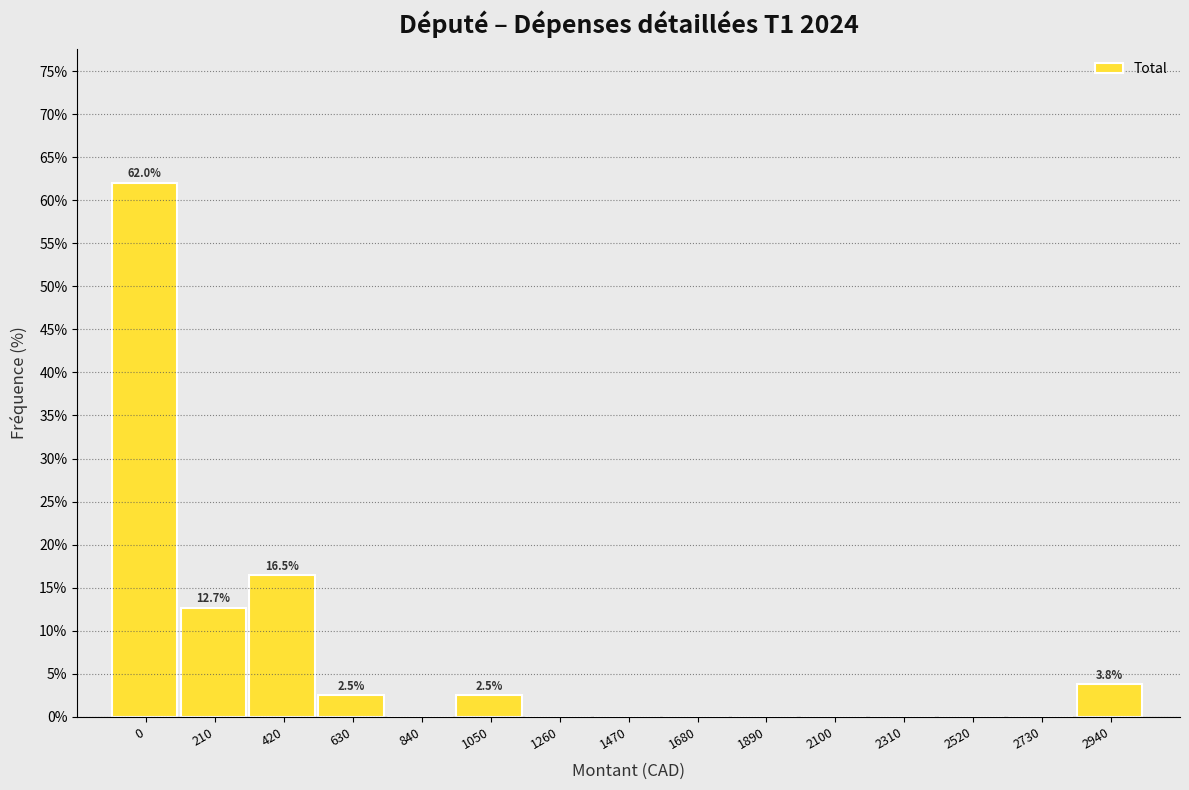

Reading right to left, extract all data points from this chart.

2940=3.8	2730=0.0	2520=0.0	2310=0.0	2100=0.0	1890=0.0	1680=0.0	1470=0.0	1260=0.0	1050=2.5	840=0.0	630=2.5	420=16.5	210=12.7	0=62.0